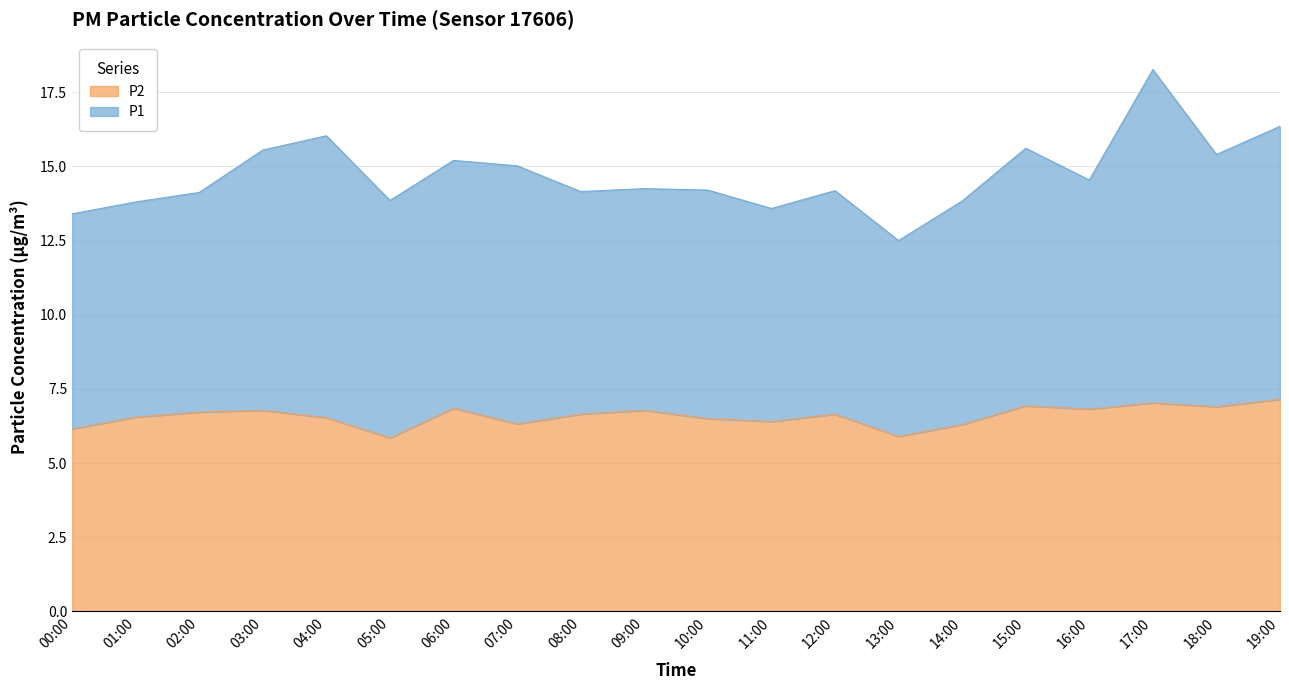

Rank the categories by value from highest to lowest.

19:00, 17:00, 15:00, 18:00, 06:00, 16:00, 03:00, 09:00, 02:00, 08:00, 12:00, 01:00, 04:00, 10:00, 11:00, 07:00, 14:00, 00:00, 13:00, 05:00